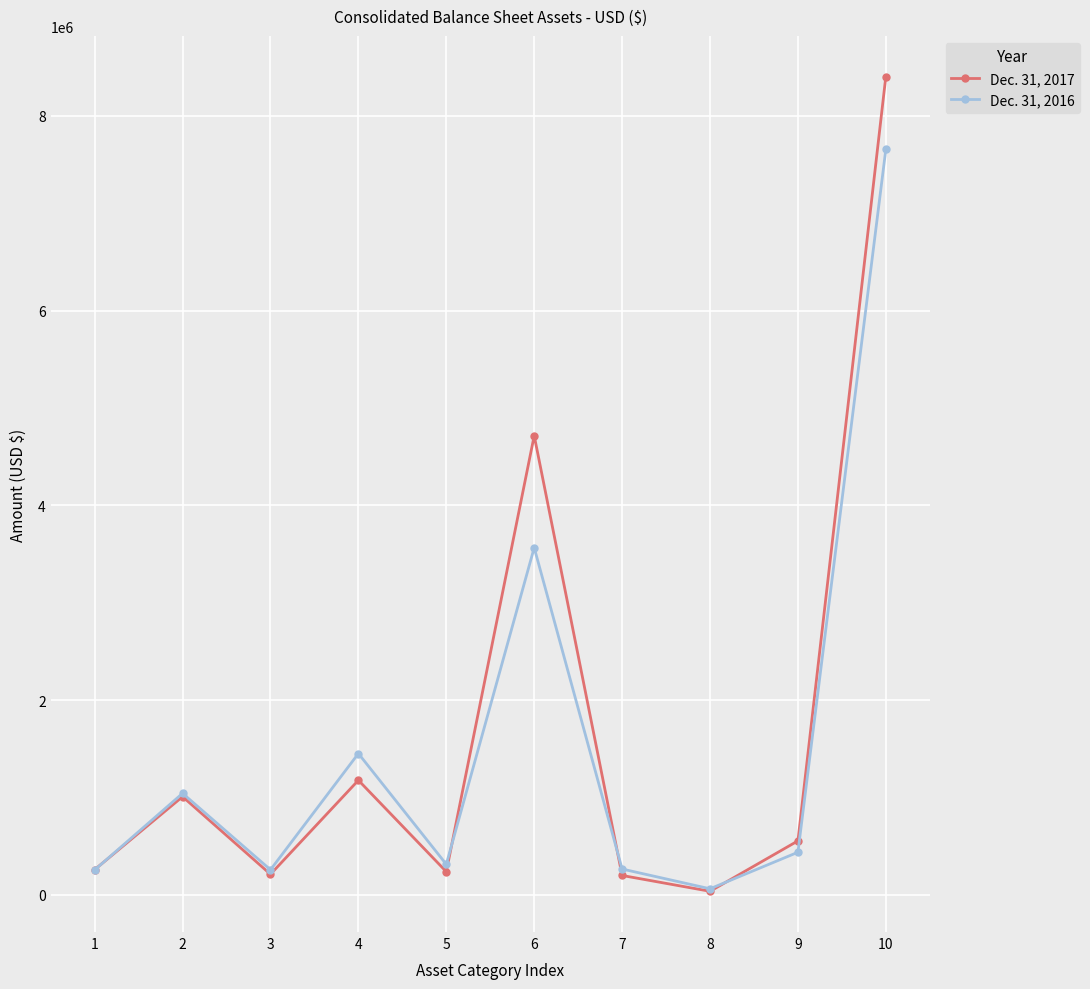

Which series has the widest spread of values?

Dec. 31, 2017